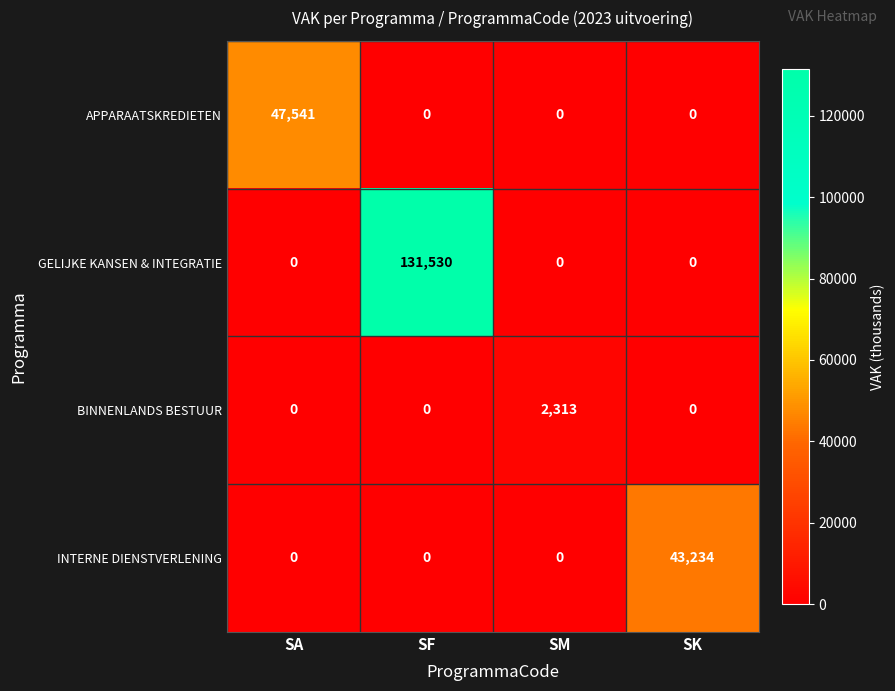

Which series has the largest range (max minus min)?

GELIJKE KANSEN & INTEGRATIE